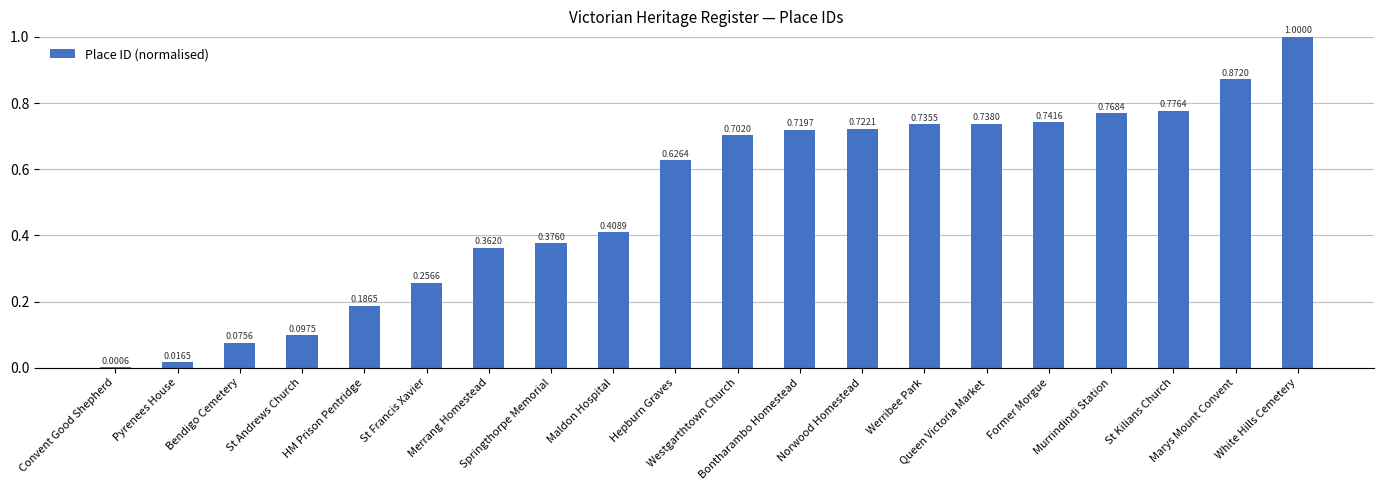

Is it true that the value at Werribee Park is 0.7?

True